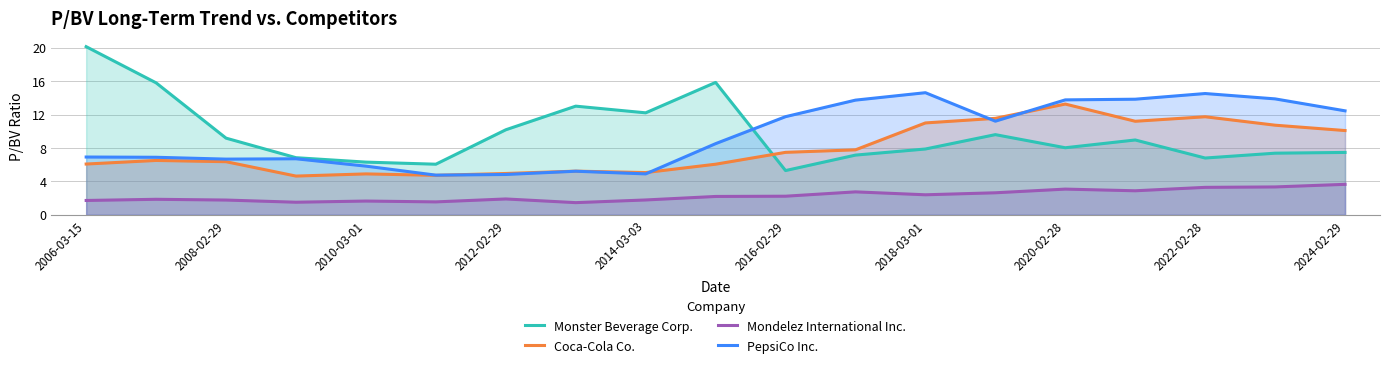

True or false: Coca-Cola Co. and Mondelez International Inc. cross at least once.

False